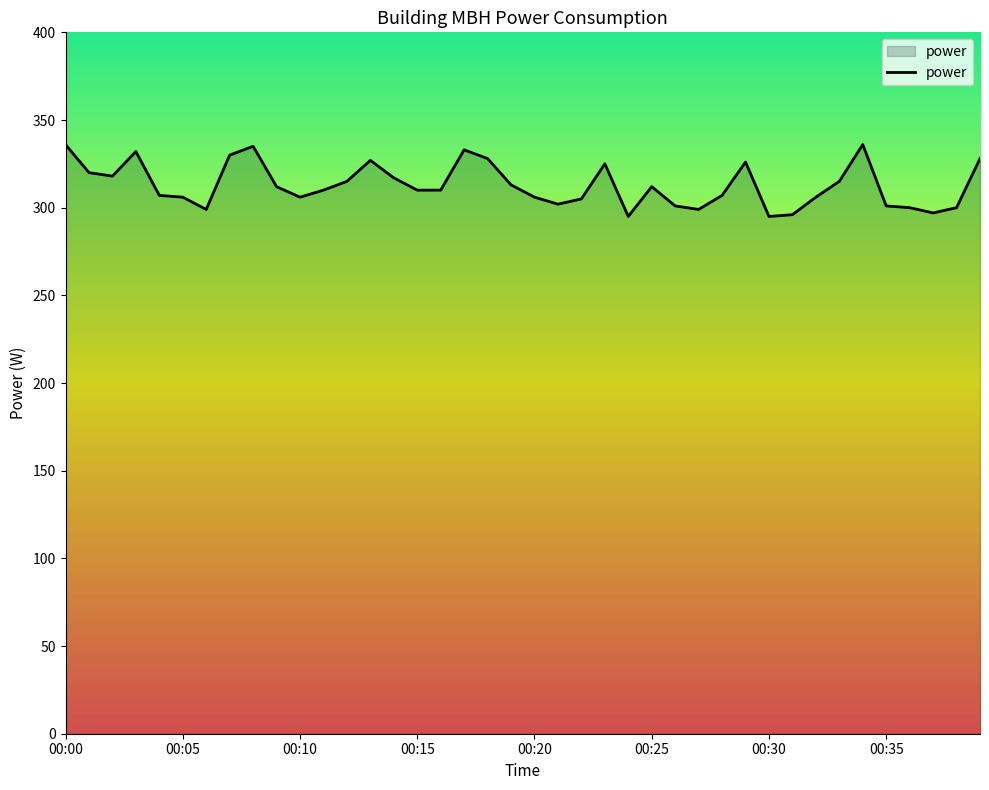

Does the chart have visible grid lines?

No